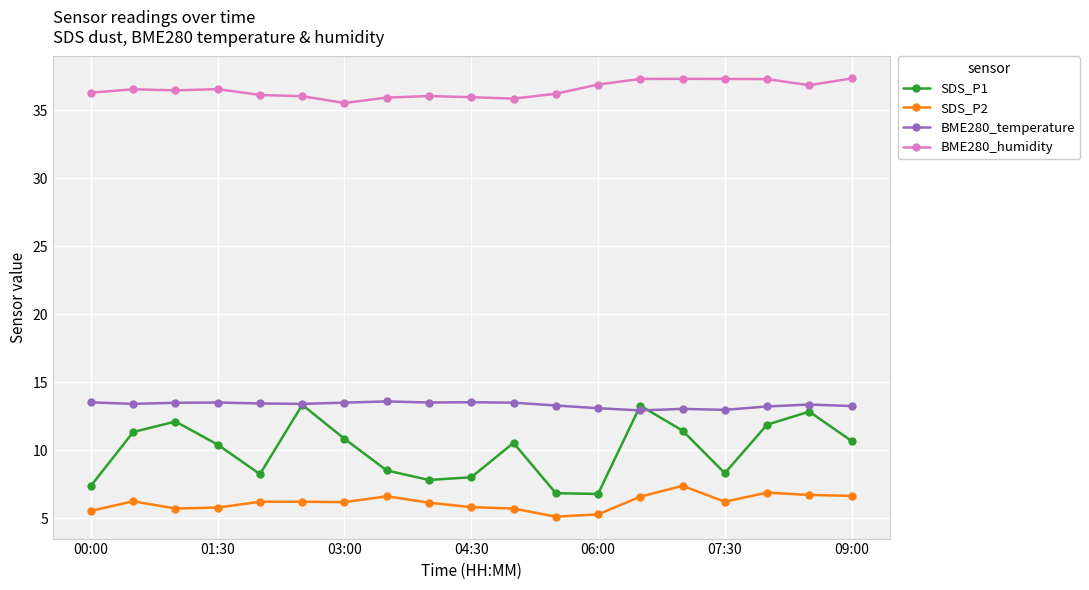

True or false: SDS_P2 has more than 0 interior local peaks.

True